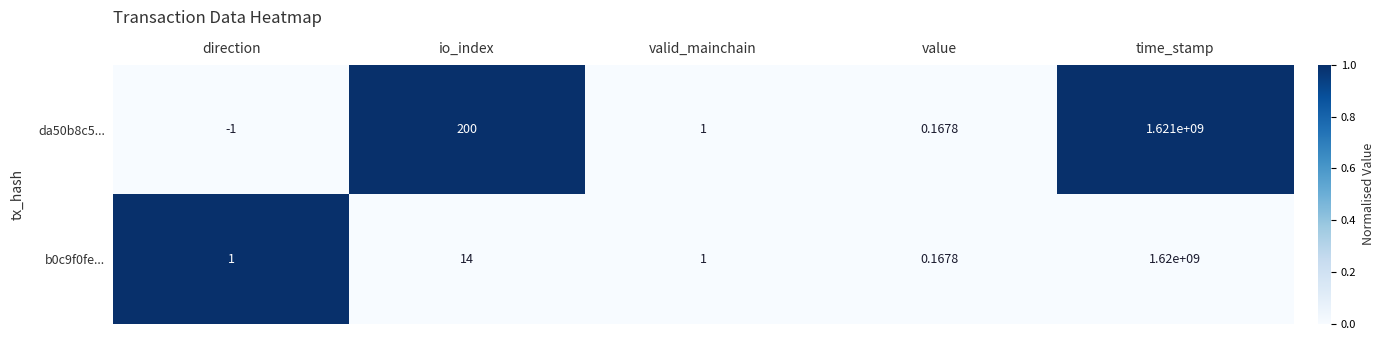

Rank the categories by da50b8c5... value from highest to lowest.

time_stamp, io_index, valid_mainchain, value, direction